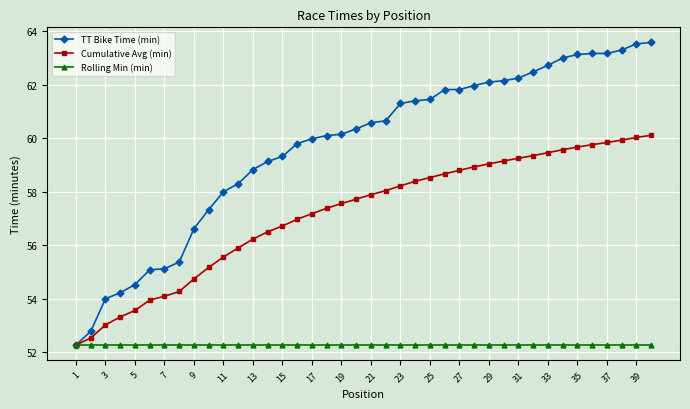

List the series in order of their peak value, highest first.

TT Bike Time (min), Cumulative Avg (min), Rolling Min (min)